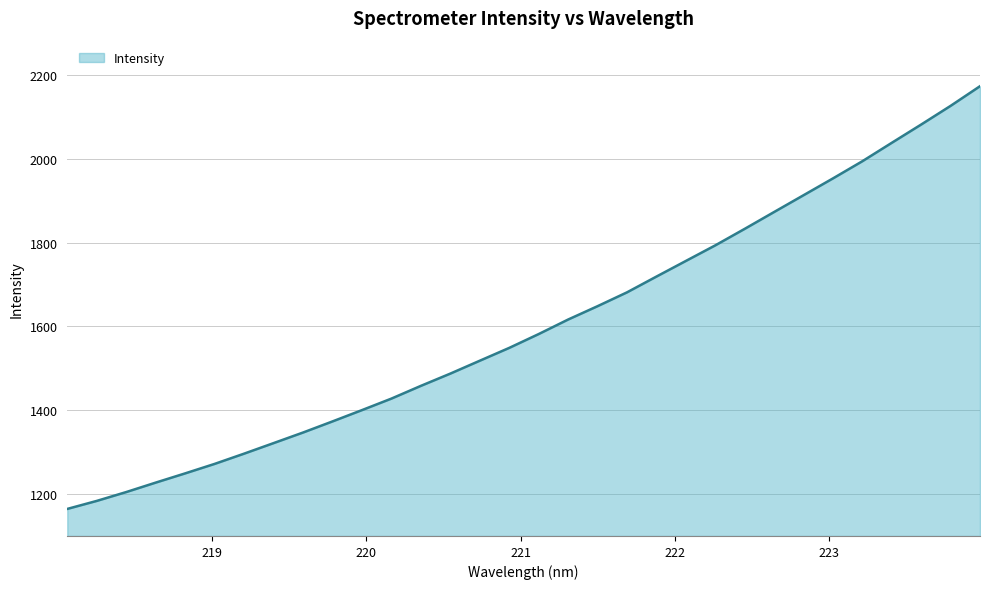

Reading left to right, list all the values displayed in this chart.

1164.6	1183.7	1204.8	1227.4	1249.4	1272.0	1296.5	1321.7	1346.9	1373.4	1400.4	1427.9	1458.3	1487.6	1518.3	1548.9	1581.9	1616.6	1648.5	1681.5	1719.1	1756.4	1793.6	1833.0	1873.3	1913.3	1953.5	1994.5	2038.4	2082.1	2126.6	2173.5